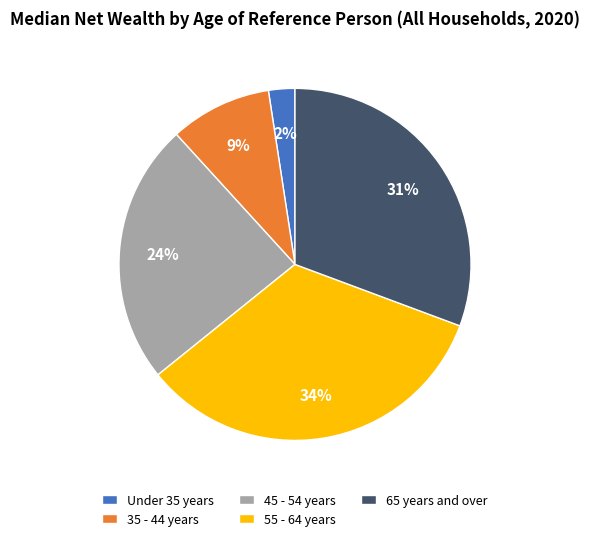

What is the smallest slice in the pie chart?

Under 35 years